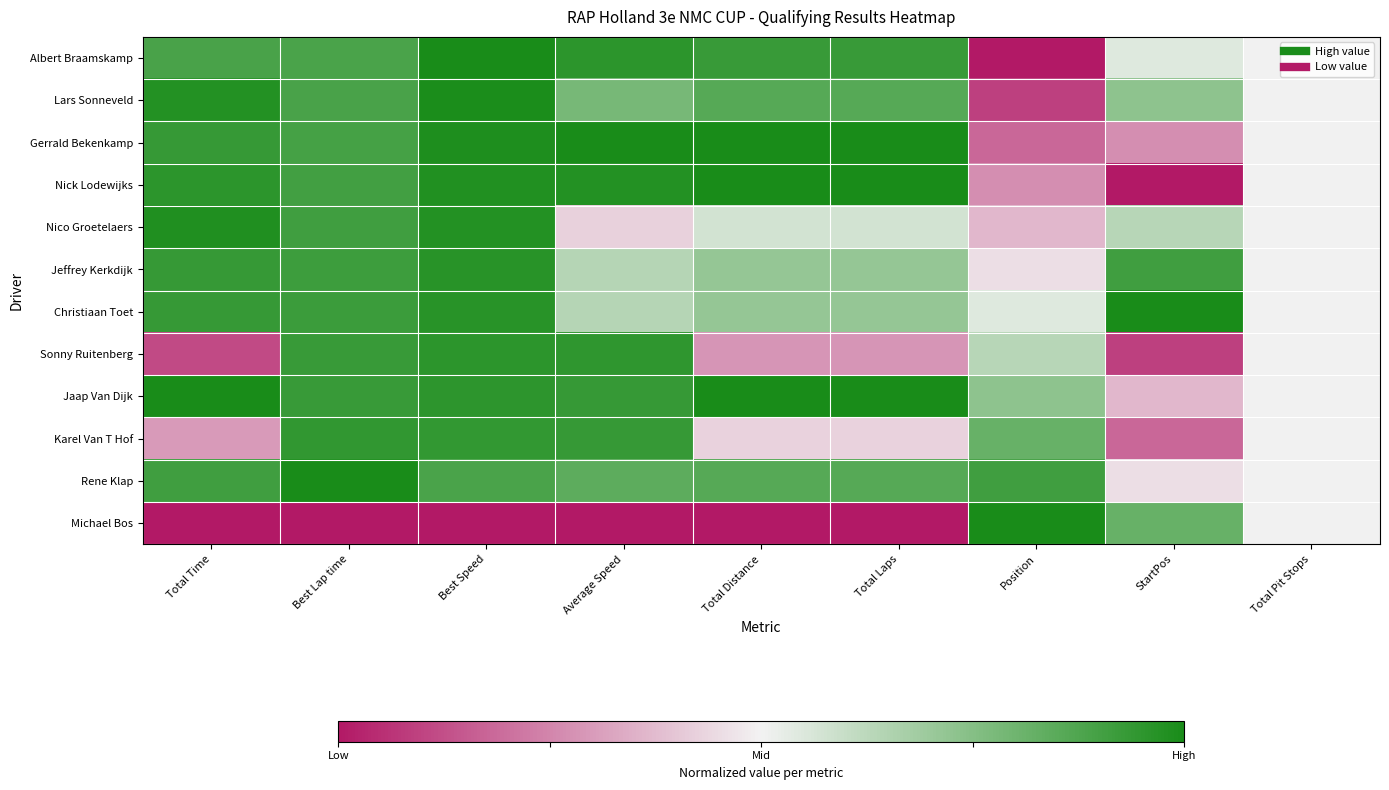

List the series in order of their peak value, lowest first.

Karel Van T Hof, Sonny Ruitenberg, Jeffrey Kerkdijk, Nico Groetelaers, Lars Sonneveld, Albert Braamskamp, Gerrald Bekenkamp, Nick Lodewijks, Christiaan Toet, Jaap Van Dijk, Rene Klap, Michael Bos